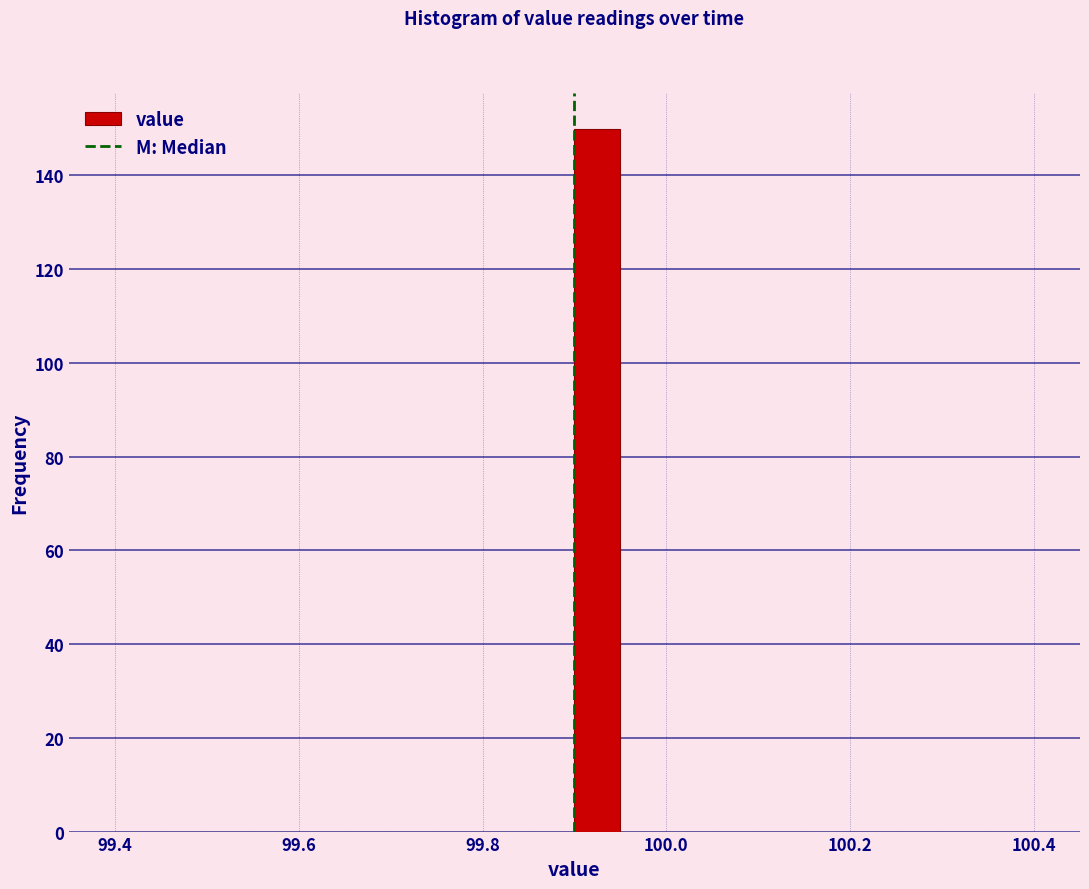

Around what value on the x-axis is the tallest bar? Give the approximate position of its centre, as read against the axis.

99.92